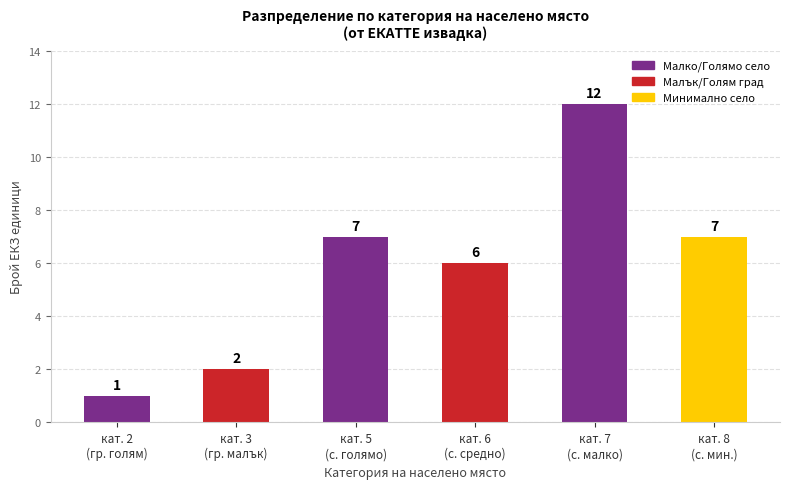

What position from the left is кат. 6
(с. средно)?

4